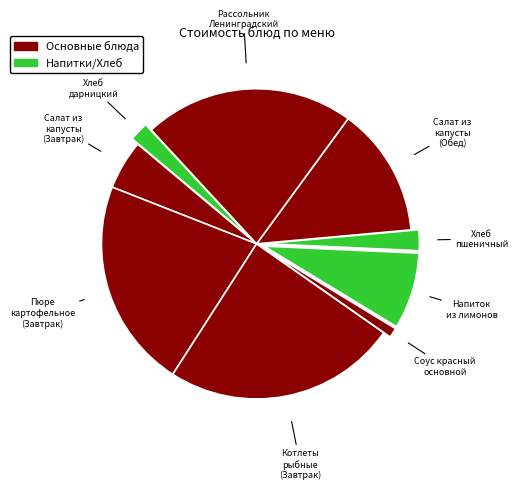

Count the number of slices in the pie.

9